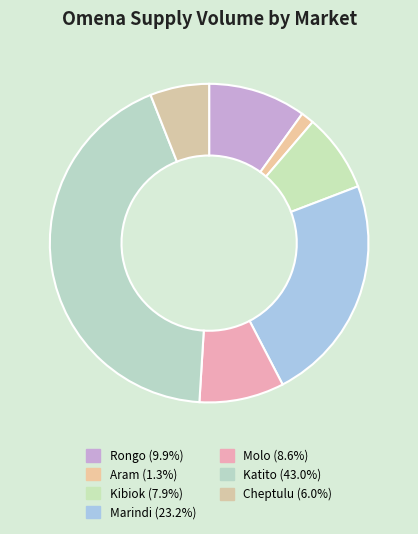

Which slice is the largest?

Katito